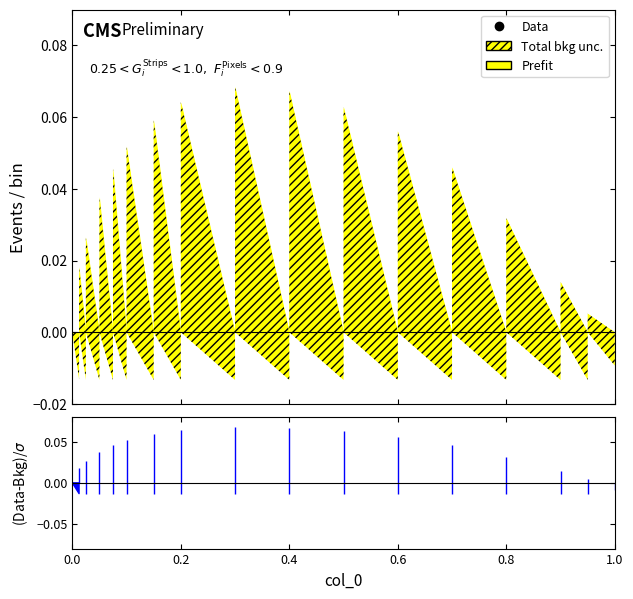

Rank the series by their maximum value, from highest to lowest.

Total bkg unc., Prefit